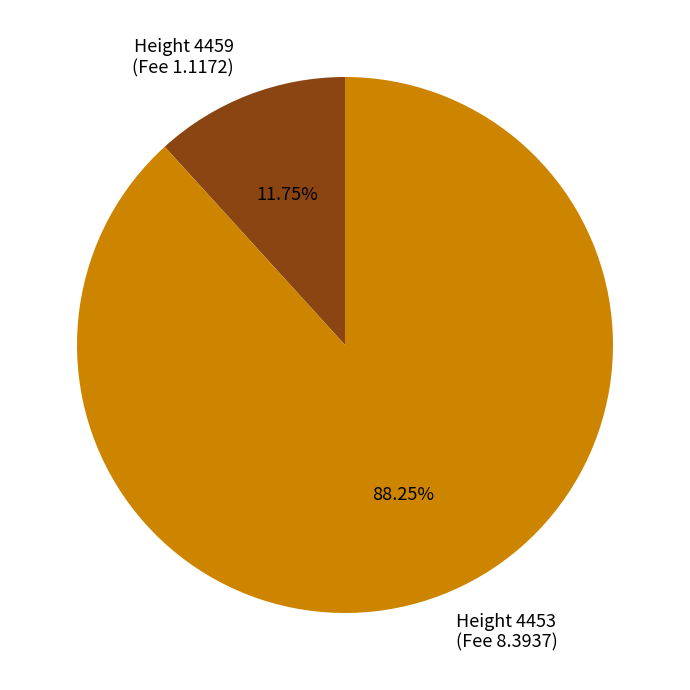

Rank the categories by value from lowest to highest.

Height 4459 (Fee 1.1172), Height 4453 (Fee 8.3937)